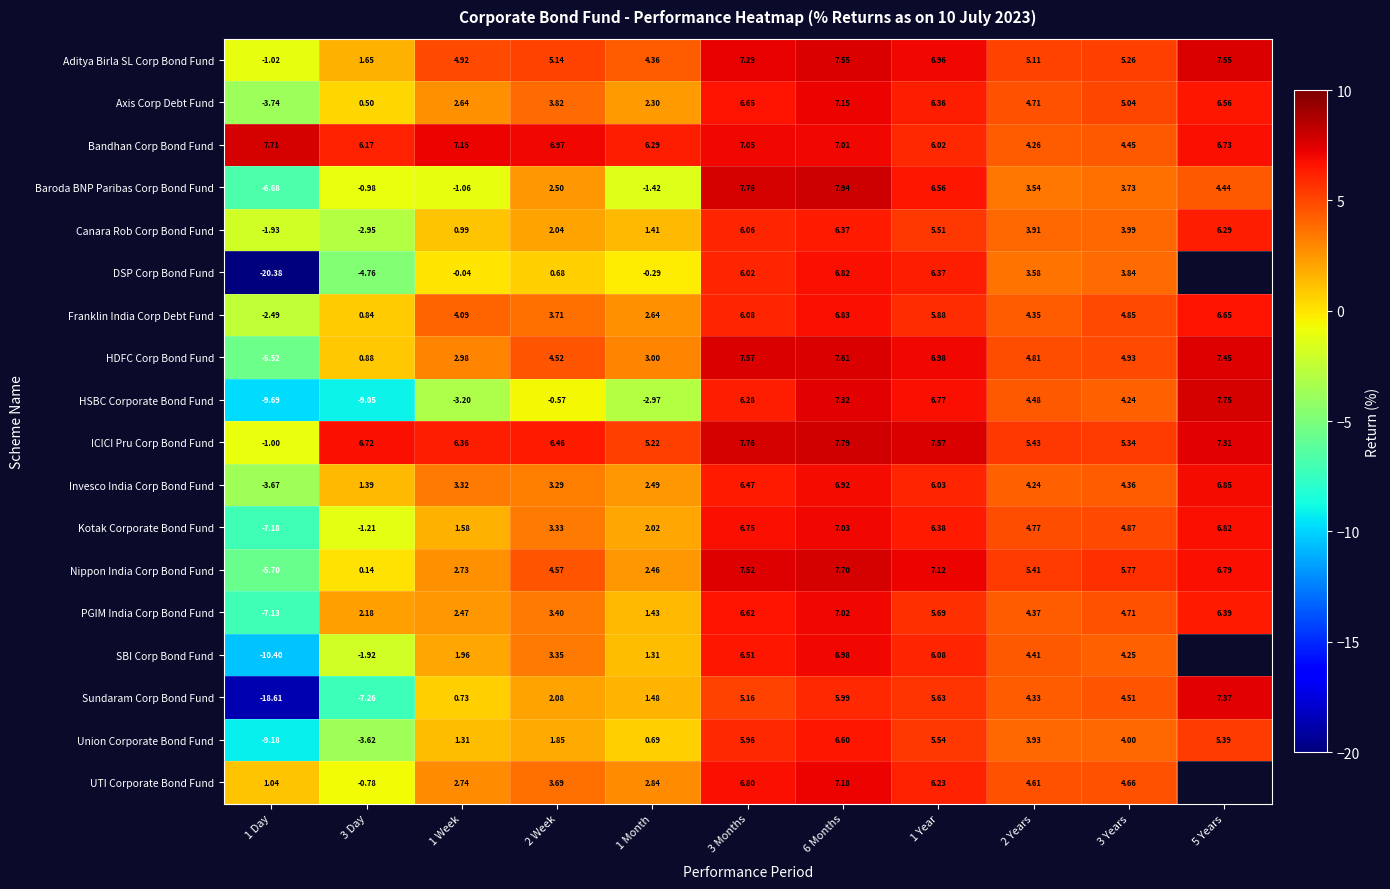

Which category has the lowest value in the PGIM India Corp Bond Fund series?

1 Day